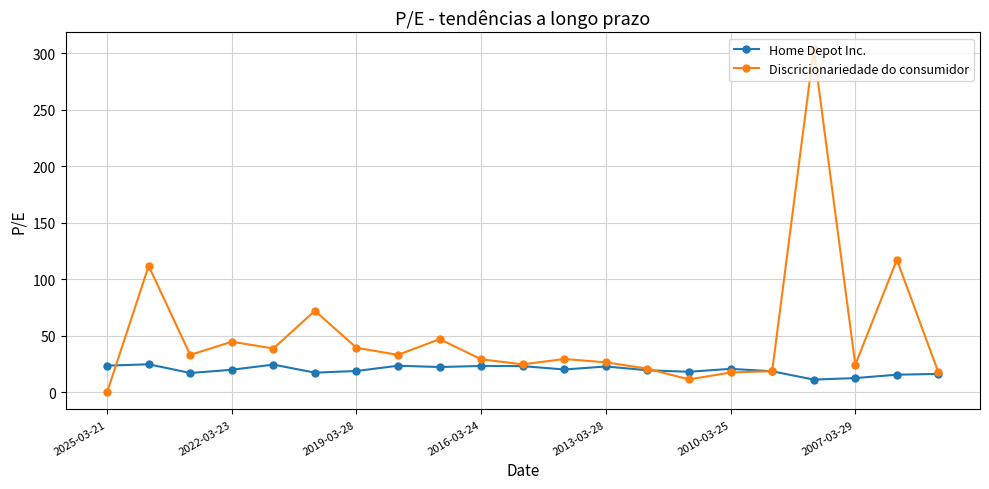

At how many categories does at least one series exceed 256?

1